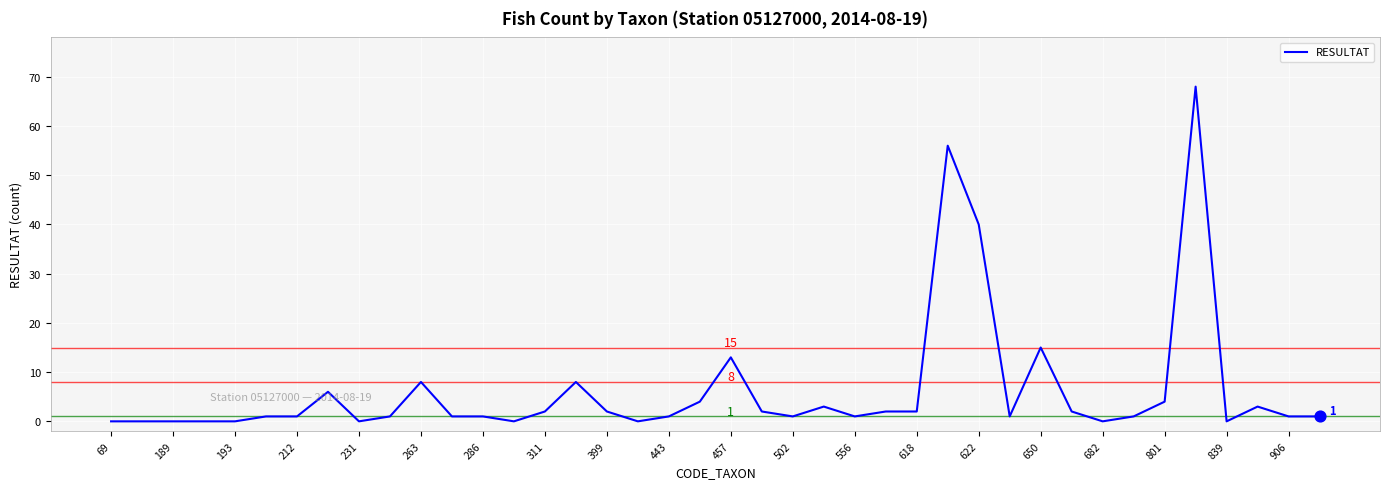

What is the maximum value shown in the chart?

68